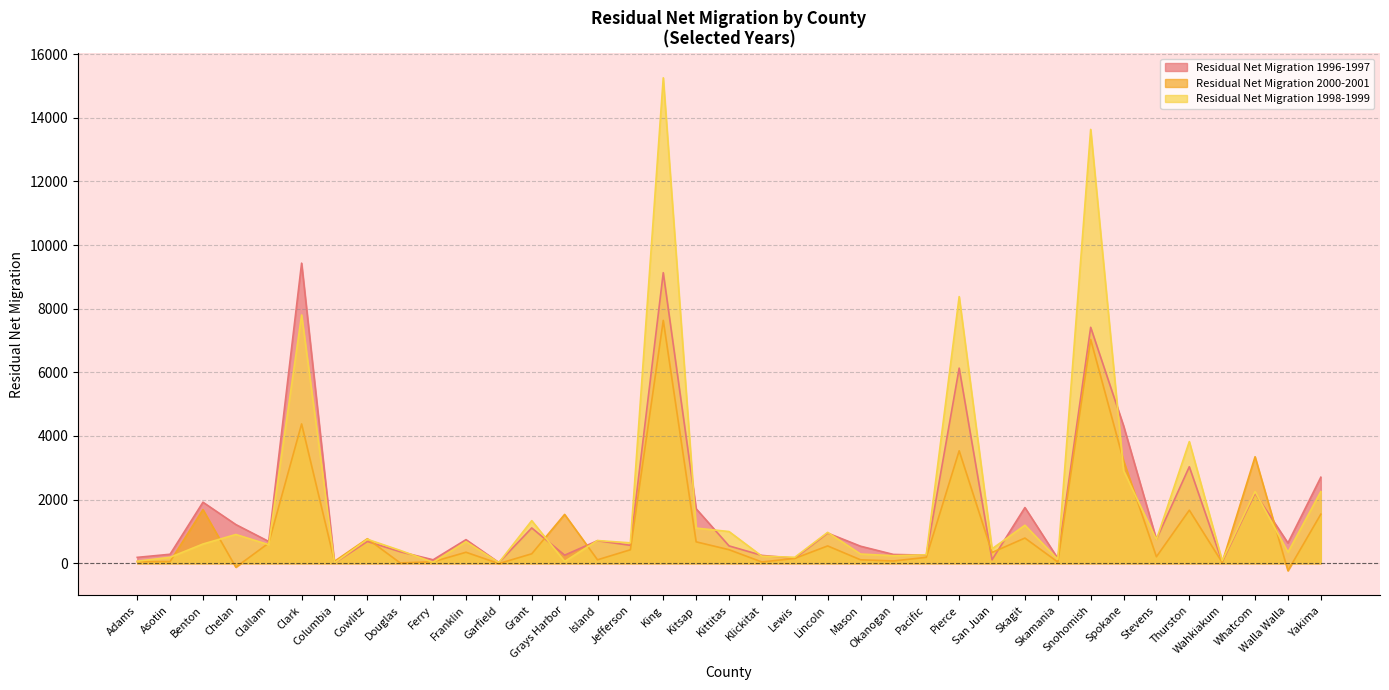

What is the sum of the Residual Net Migration 1996-1997 values at Grays Harbor and Cowlitz?

941